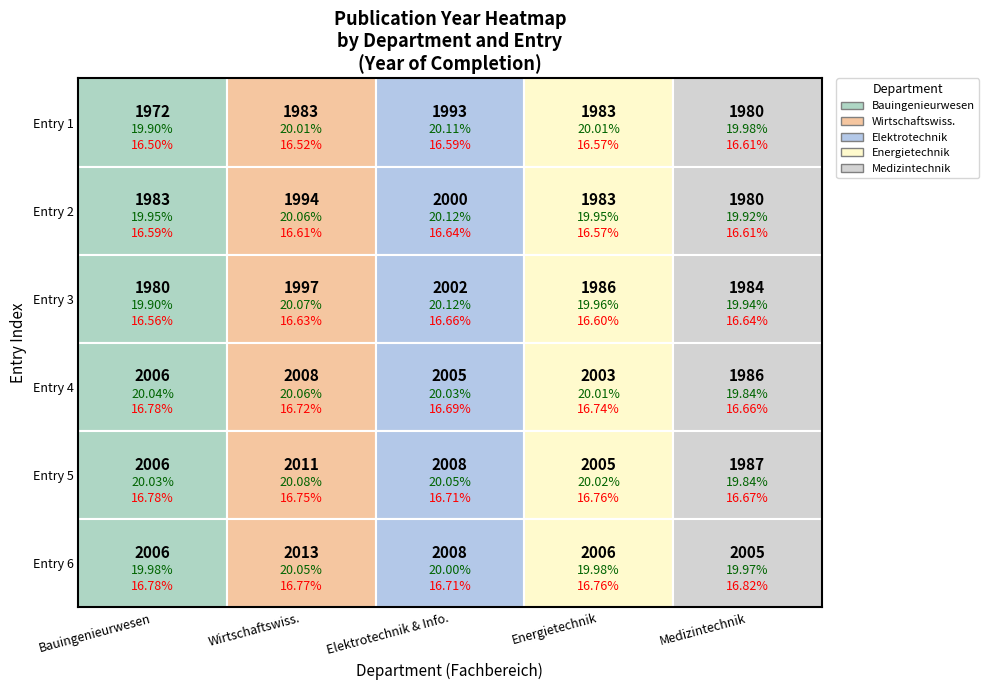

How many values in the Fachbereich Energietechnik series exceed 2003?

2